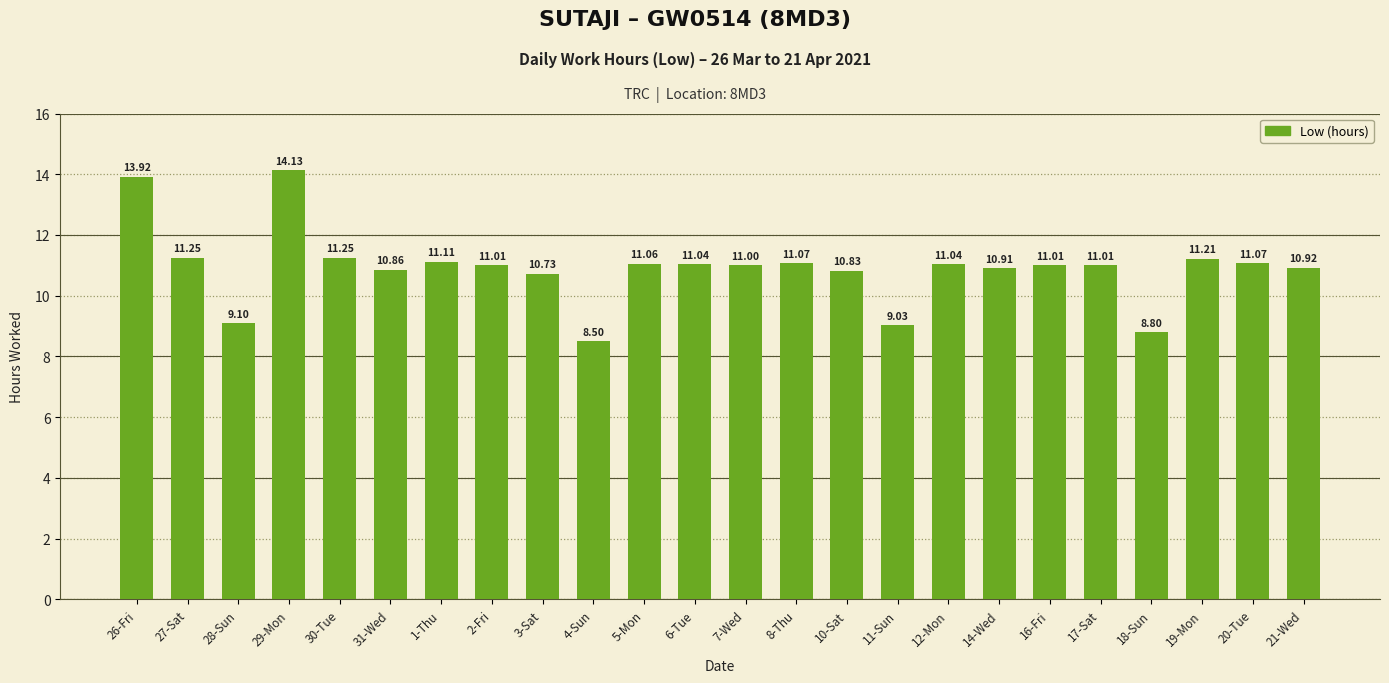

What is the change in value from 16-Fri to 18-Sun?

-2.2